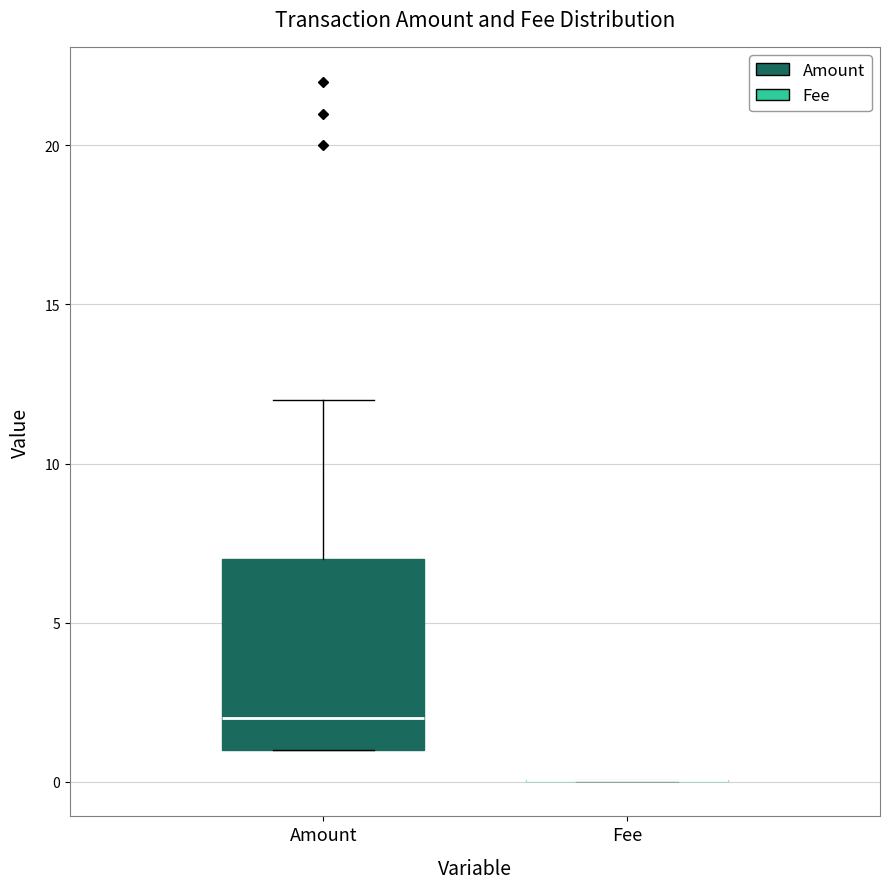

Reading left to right, transcribe this box plot: for each box, give where its median line is, the range the box spans, and where its two whiskers end, as read against the y-axis. The values are not printed on the chart, so give them approximately, as read against the axis.

Amount: median 2, box 1 to 7, whiskers 1 to 12
Fee: box collapsed to a line at 0, whiskers 0 to 0